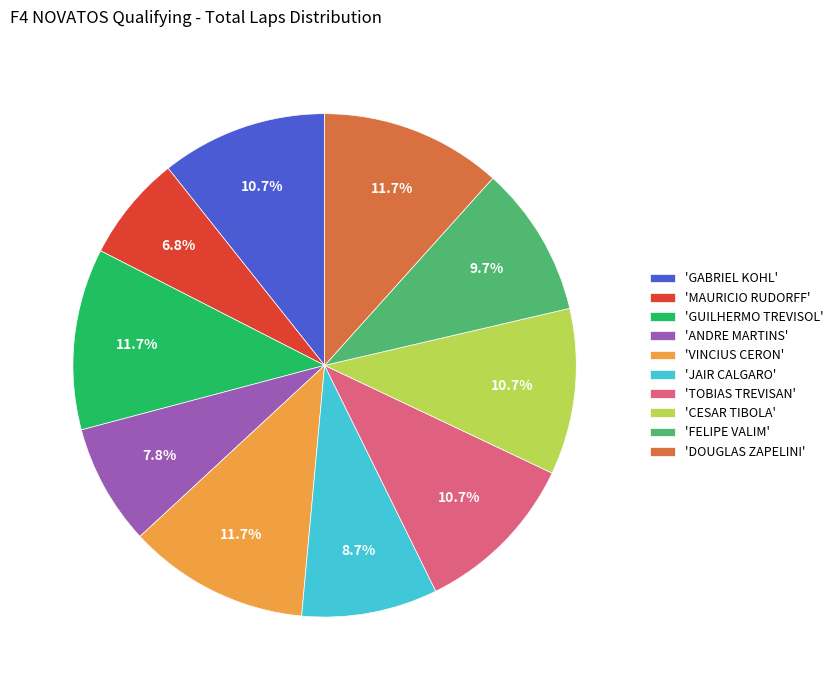

Which slice is the smallest?

'MAURICIO RUDORFF'